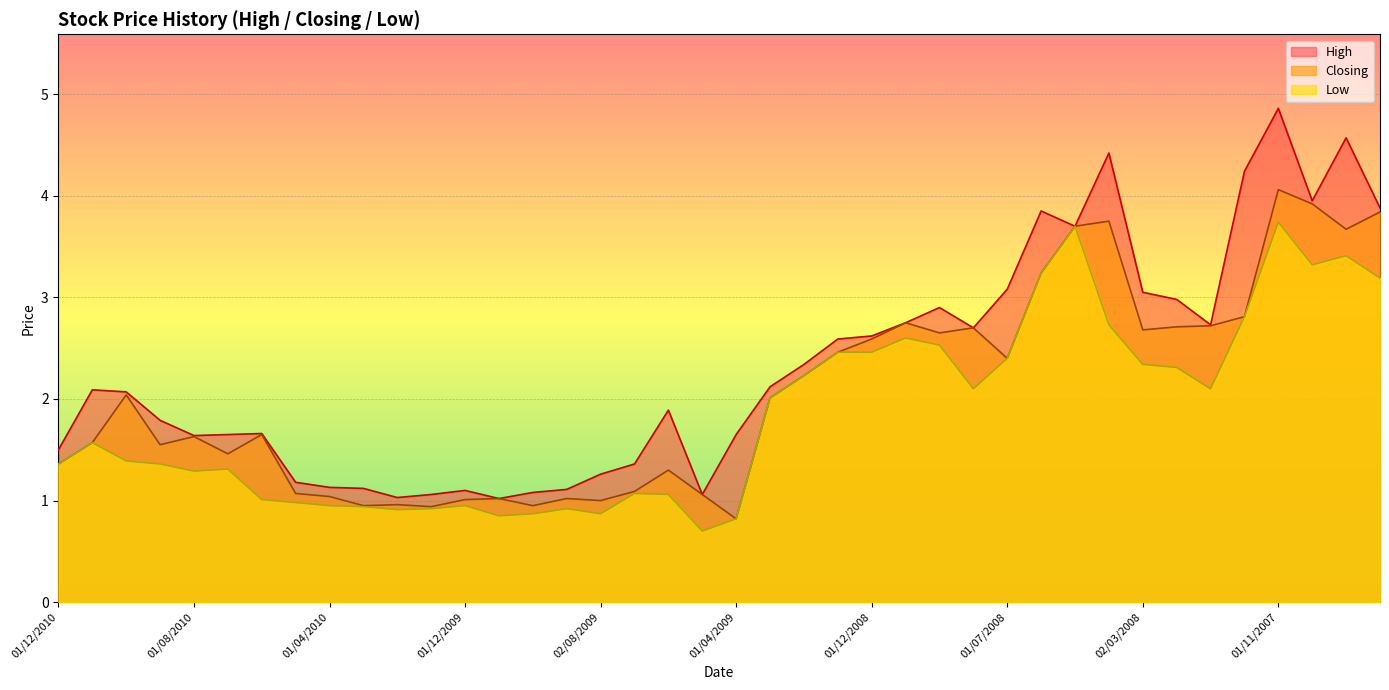

Is the value of Low at 01/07/2009 greater than the value of Closing at 02/12/2007?

No